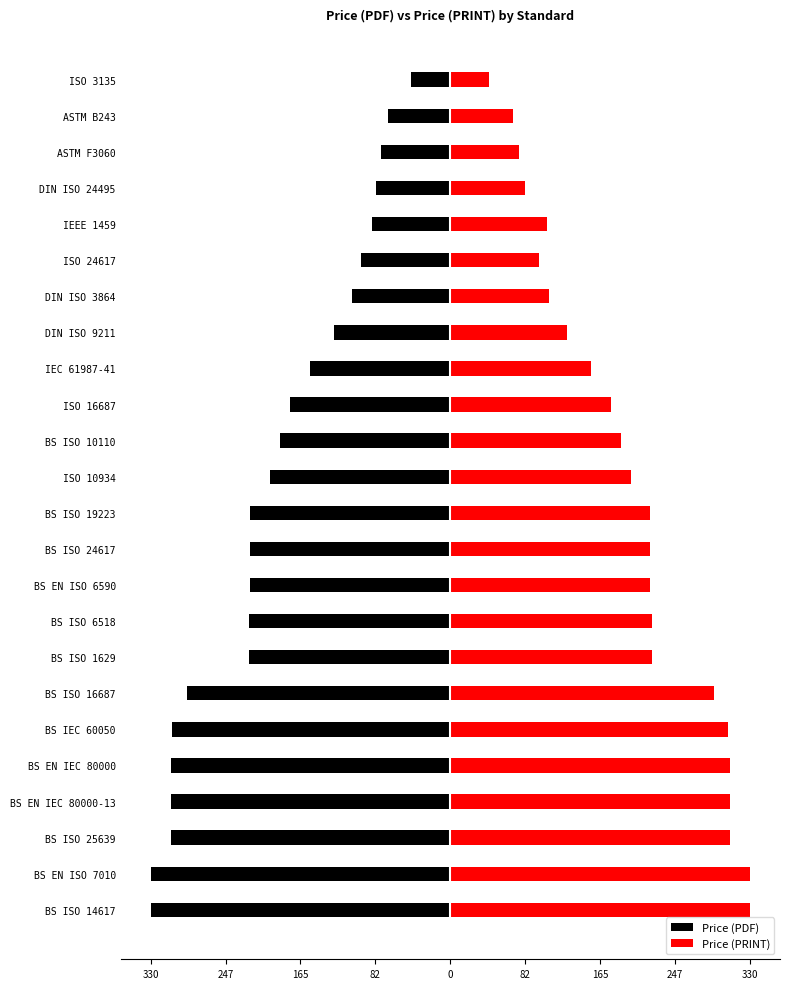

Rank the series by their maximum value, from highest to lowest.

Price (PRINT), Price (PDF)